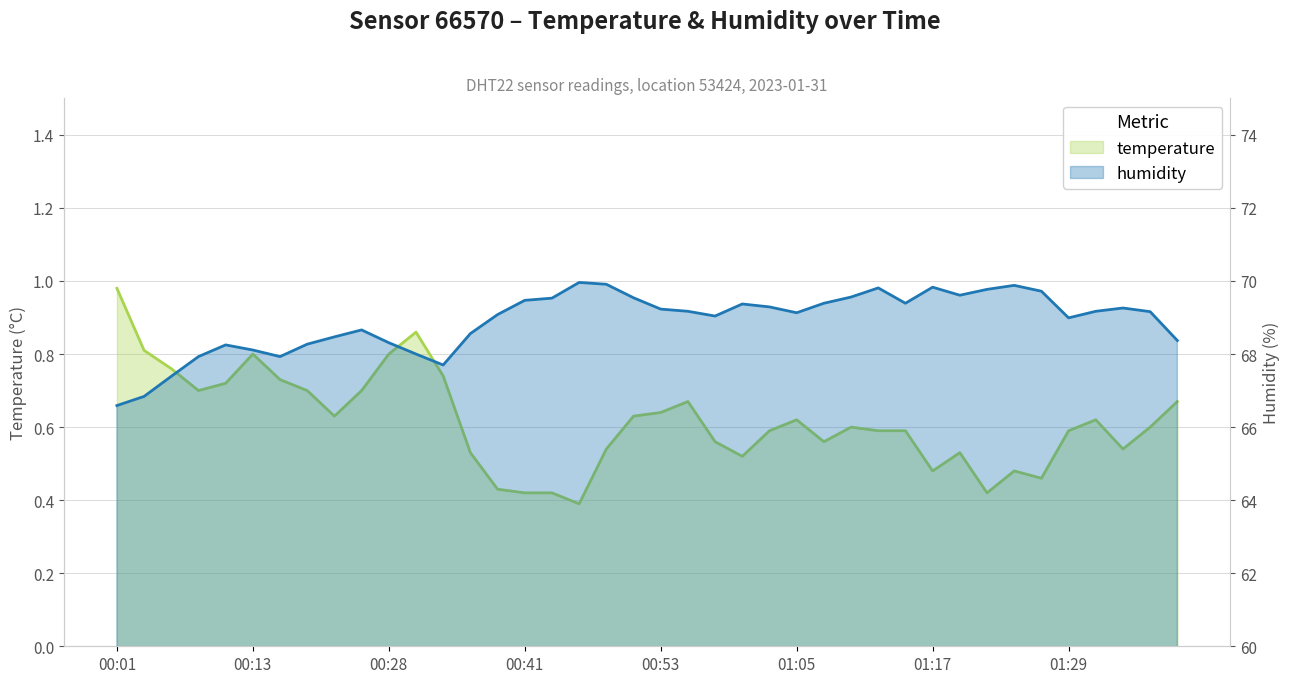

What is the lowest value of the temperature series?

0.4